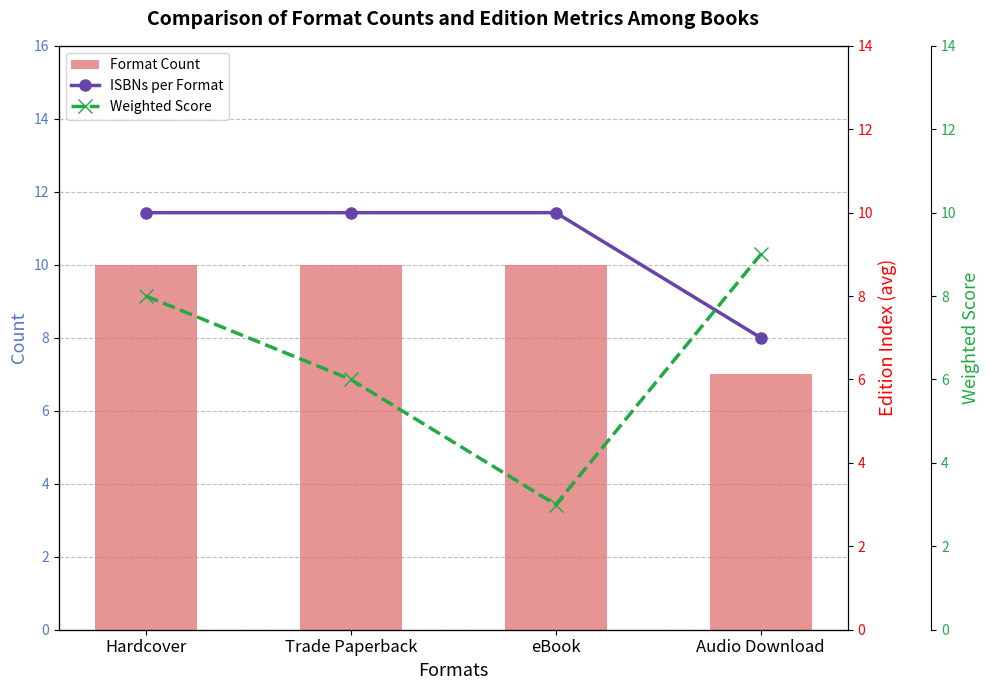

What is the spread (max minus min) of values at eBook?

7